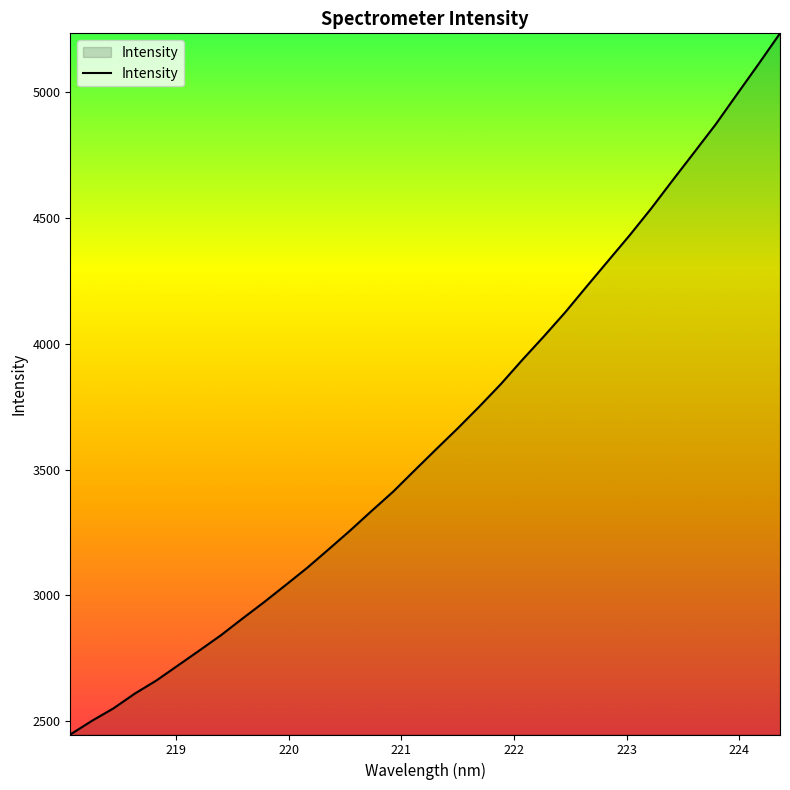

What is the minimum value shown in the chart?

2446.9